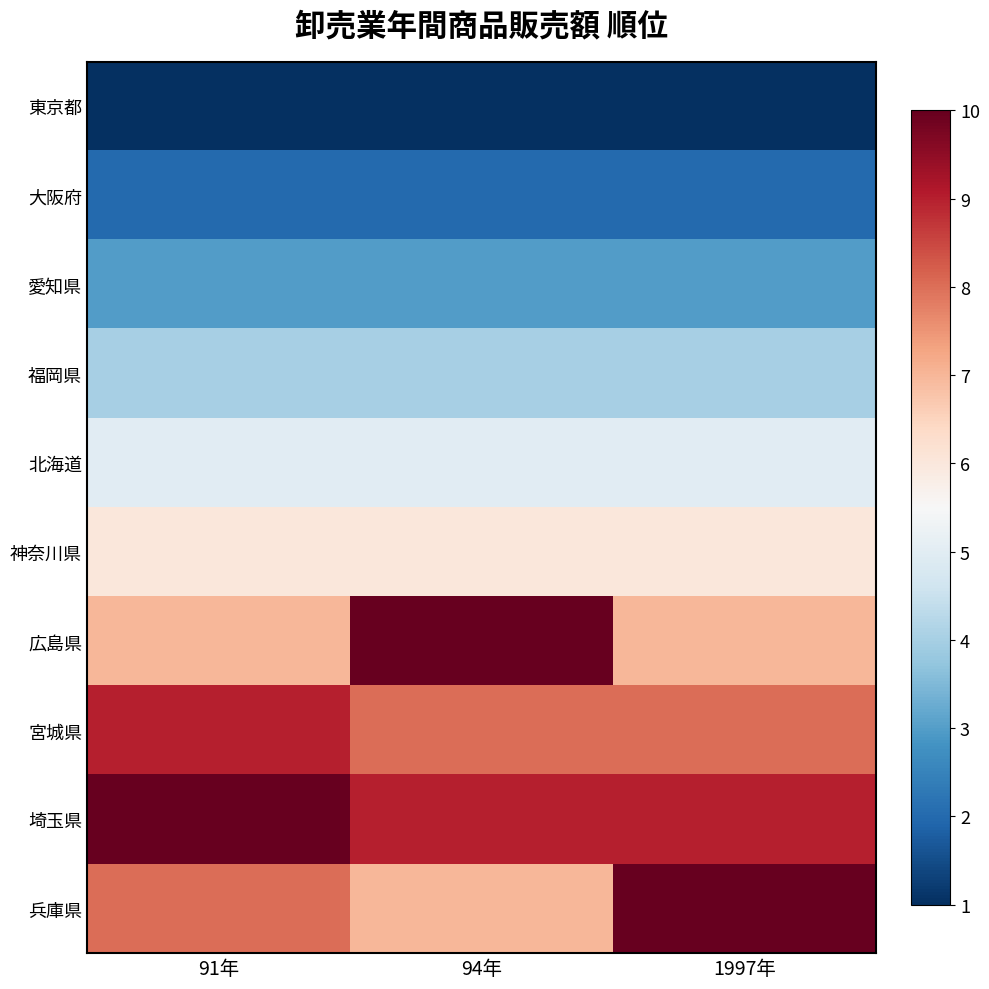

Reading right to left, extract all data points from this chart.

東京都: 1997年=1	94年=1	91年=1
大阪府: 1997年=2	94年=2	91年=2
愛知県: 1997年=3	94年=3	91年=3
福岡県: 1997年=4	94年=4	91年=4
北海道: 1997年=5	94年=5	91年=5
神奈川県: 1997年=6	94年=6	91年=6
広島県: 1997年=7	94年=10	91年=7
宮城県: 1997年=8	94年=8	91年=9
埼玉県: 1997年=9	94年=9	91年=10
兵庫県: 1997年=10	94年=7	91年=8